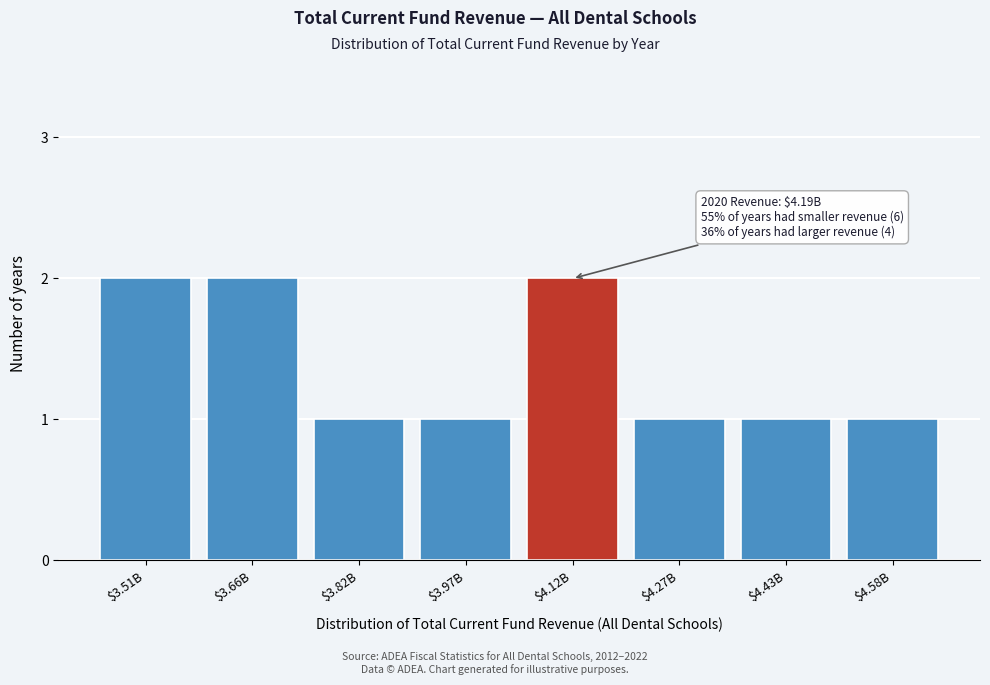

Reading left to right, list all the values displayed in this chart.

2	2	1	1	2	1	1	1